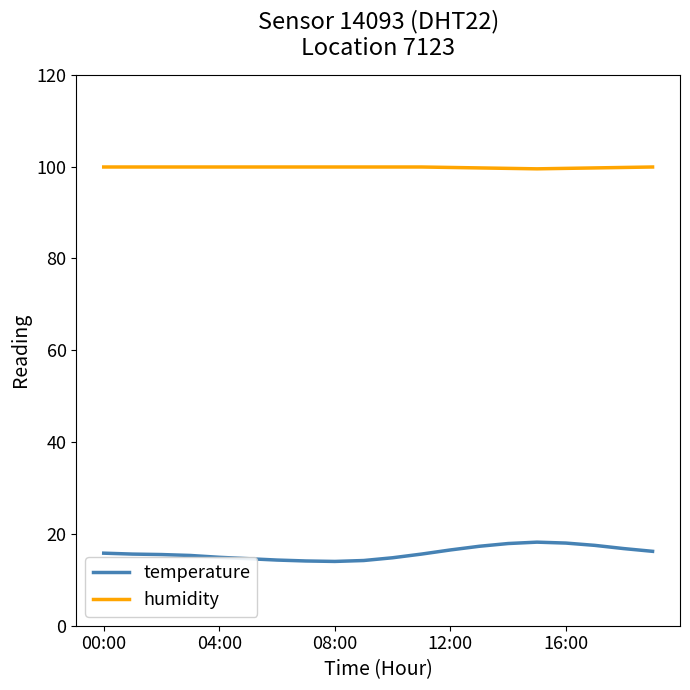

True or false: temperature and humidity intersect in this chart.

False